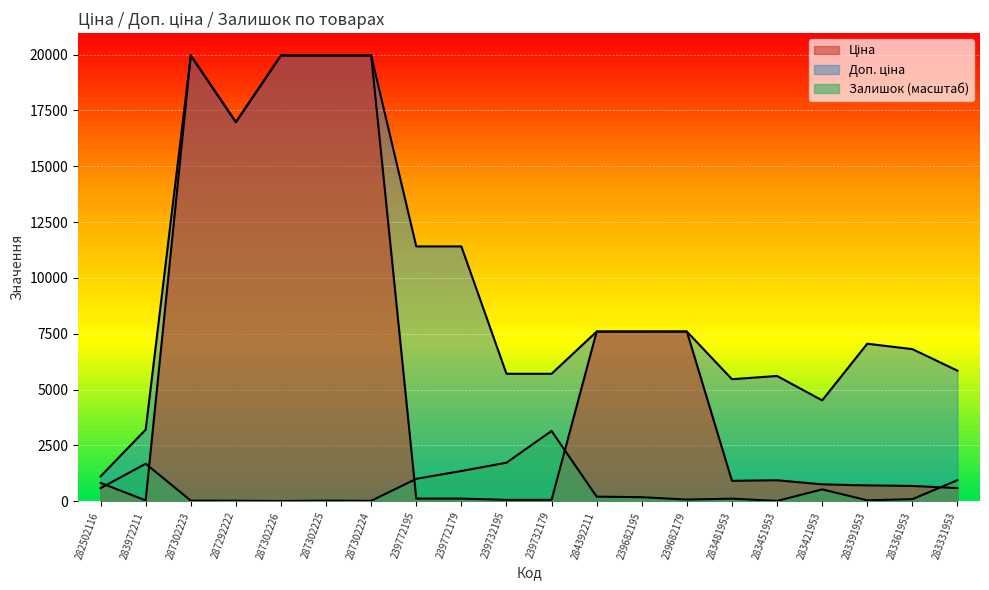

How many series are shown in this chart?

3